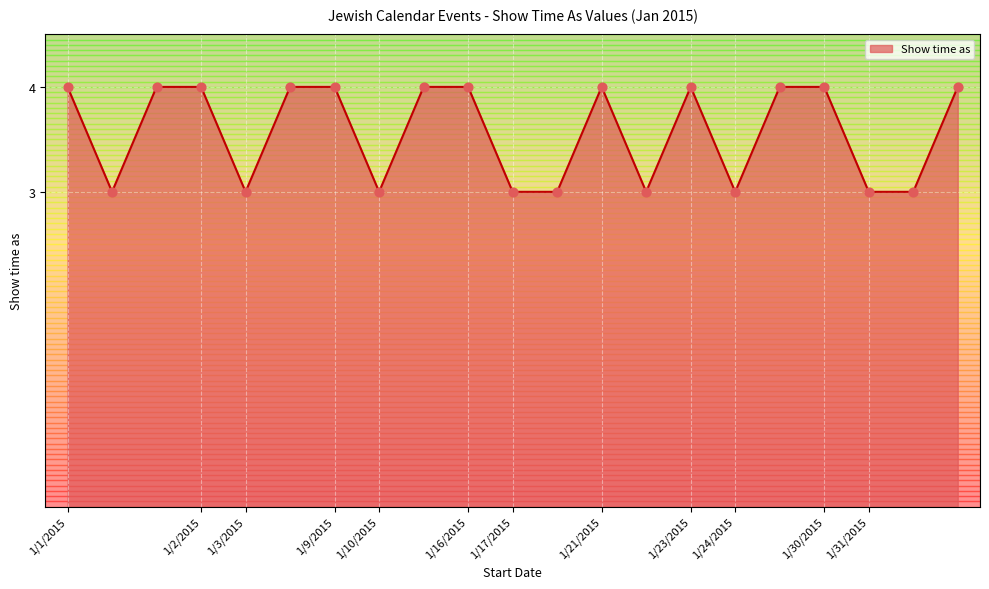

What is the greatest value displayed?

4